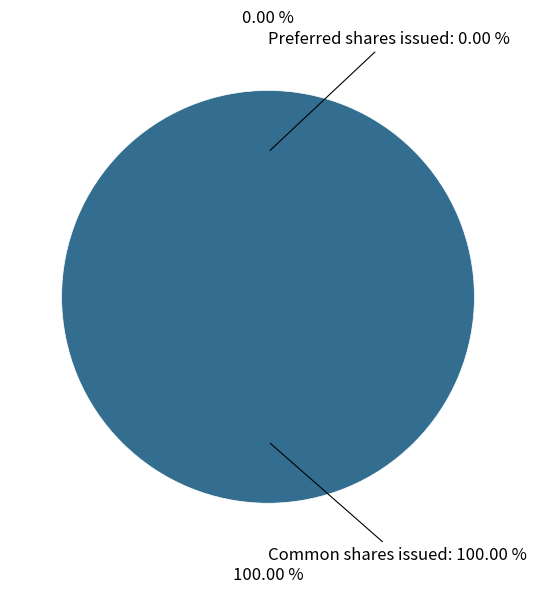

How many segments does this pie chart have?

2